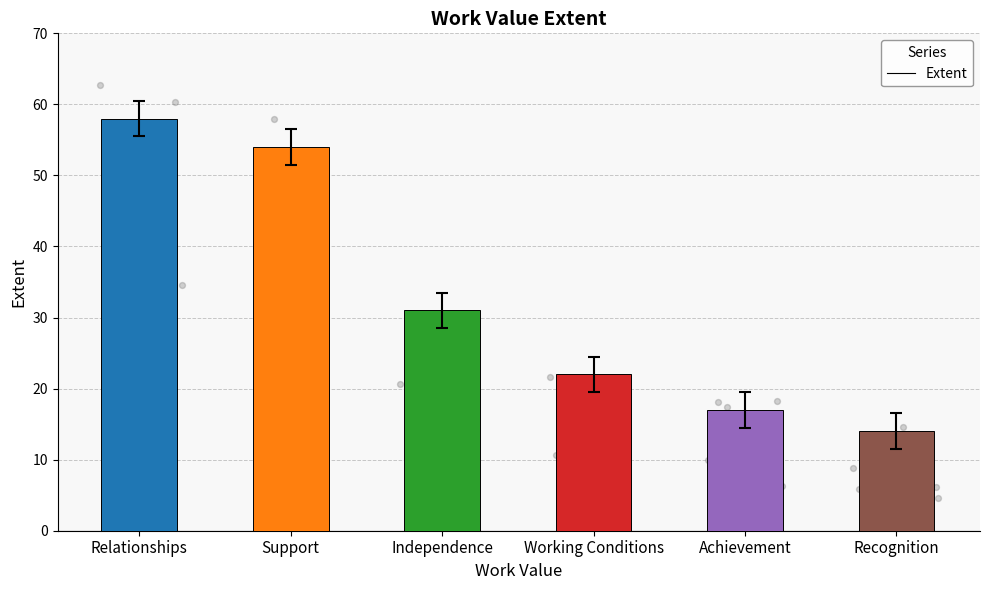

What is the change in value from Relationships to Recognition?

-44